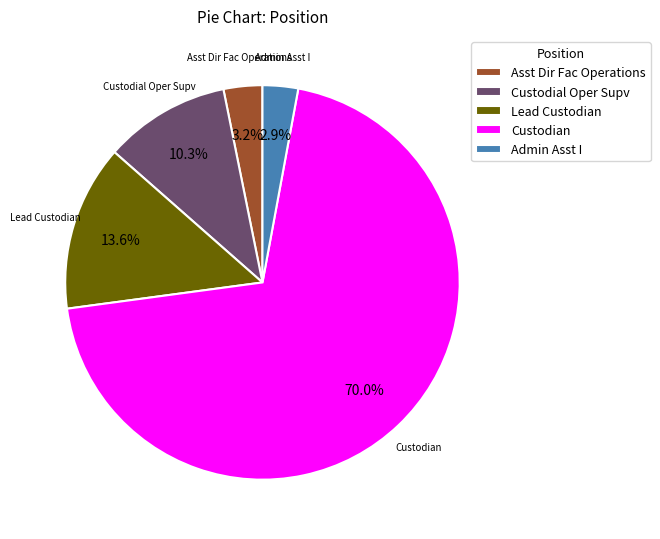

What is the majority slice?

Custodian